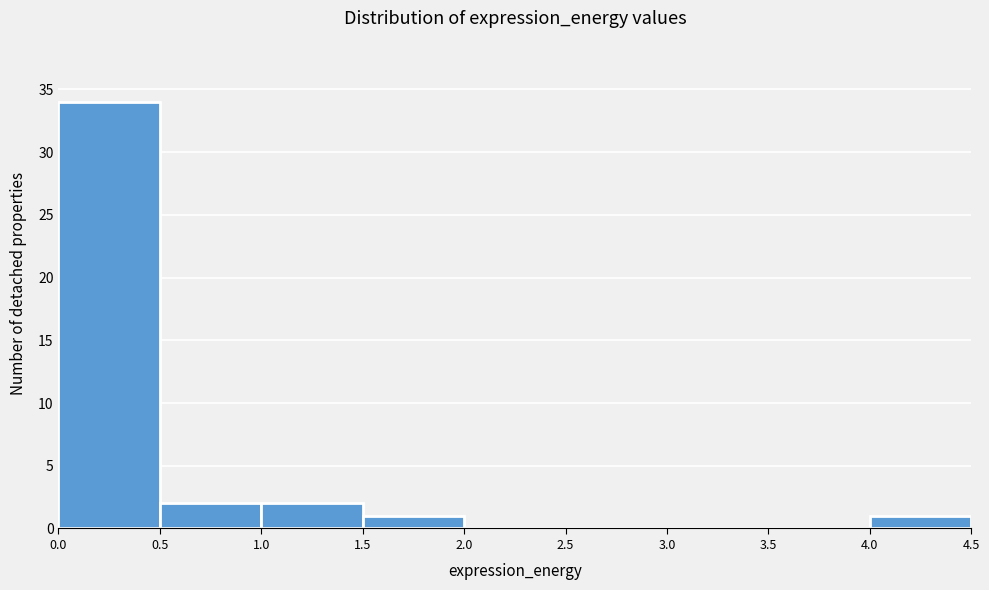

Reading left to right, list every bar in this chart as the range it spans on the x-axis followed by its height. The values are not printed on the chart, so give them approximately, as read against the axis.

0.0 to 0.5: 34
0.5 to 1.0: 2
1.0 to 1.5: 2
1.5 to 2.0: 1
2.0 to 2.5: 0
2.5 to 3.0: 0
3.0 to 3.5: 0
3.5 to 4.0: 0
4.0 to 4.5: 1